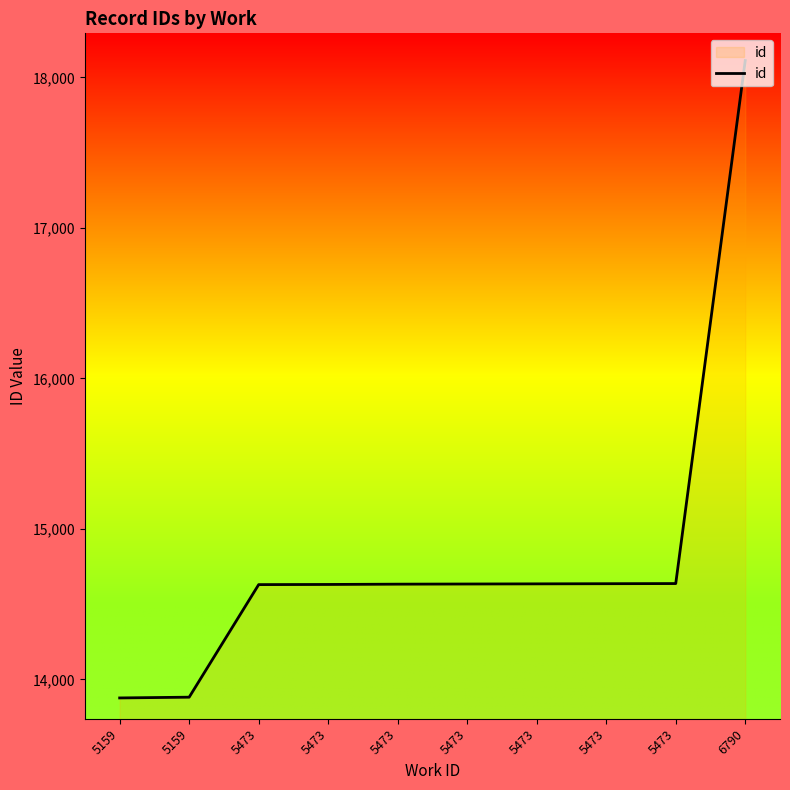

Which has a higher value, 5473 or 5159?

5473